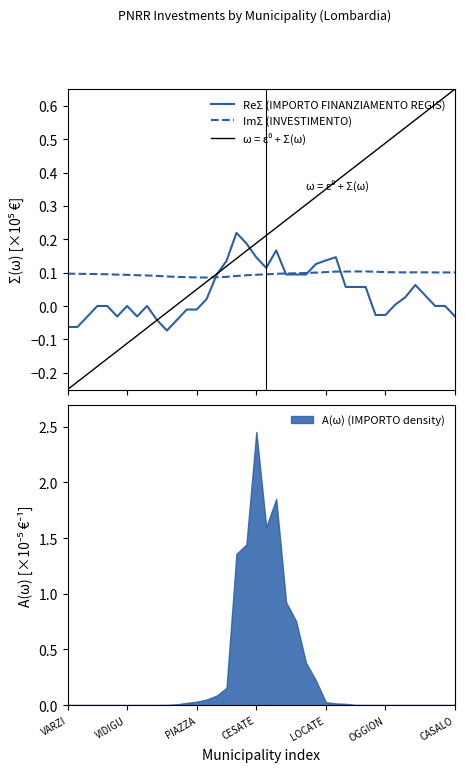

At which label does A(ω) (IMPORTO density) reach its peak?

CESATE